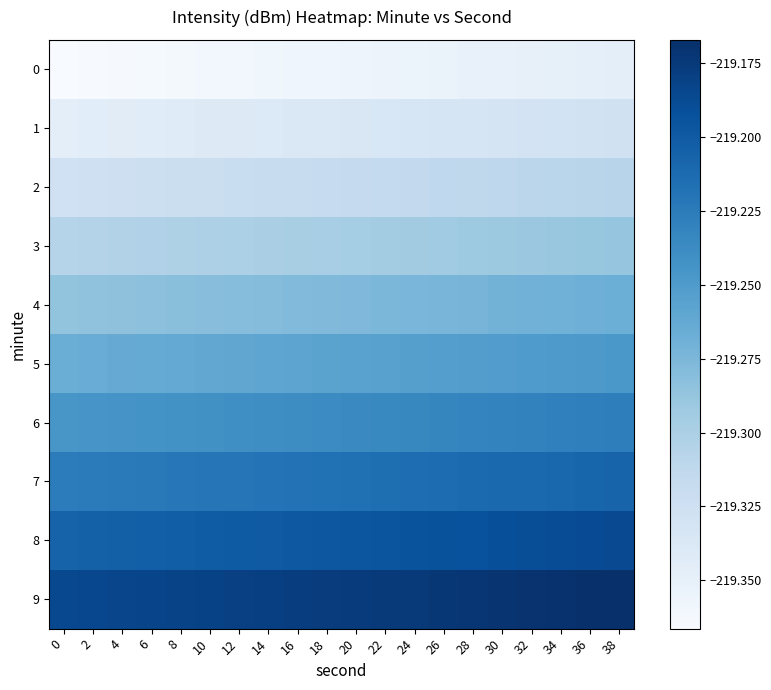

Rank the series by their maximum value, from lowest to highest.

0, 1, 2, 3, 4, 5, 6, 7, 8, 9